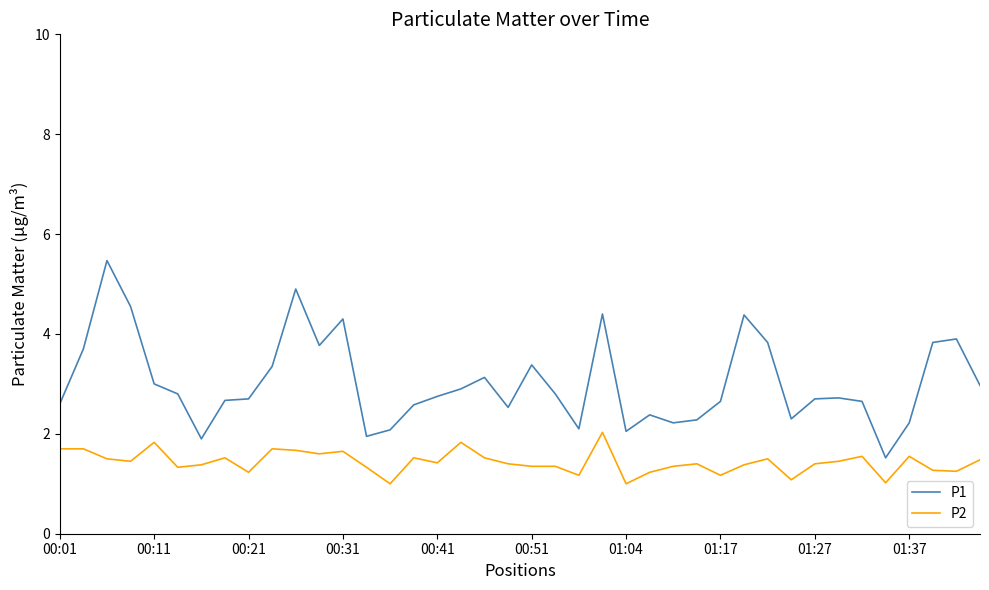

Rank the series by their average value, from highest to lowest.

P1, P2